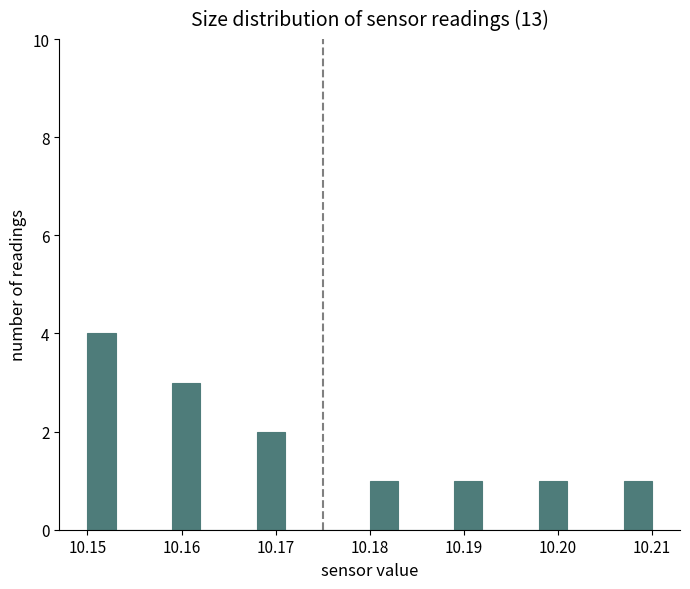

Read against the x-axis, roughly where is the centre of the tallest bar?

10.152